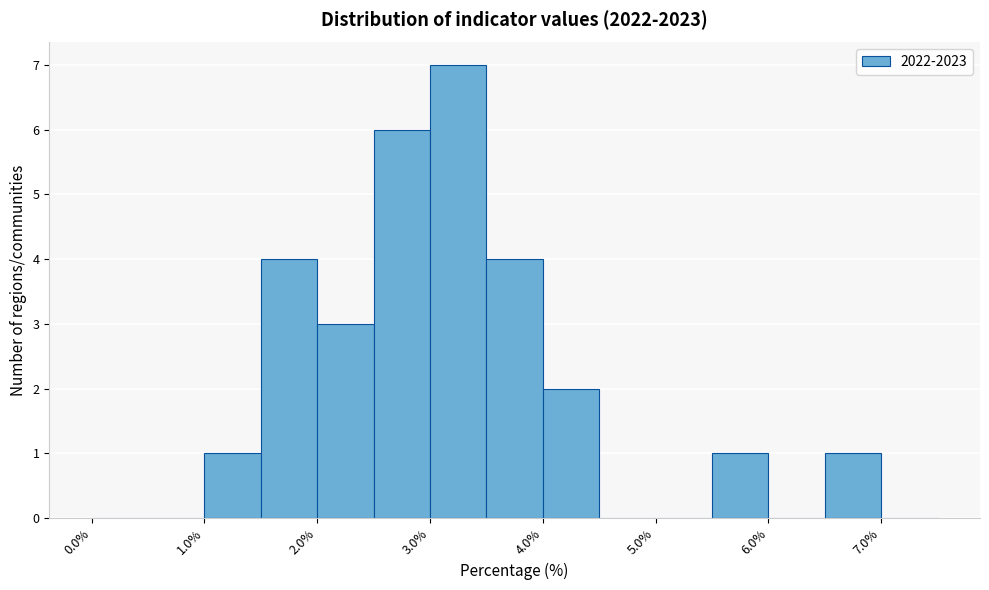

What is the height of the bar covering 5.5 to 6.0 on the x-axis? The values are not printed on the chart, so give them approximately, as read against the axis.

1